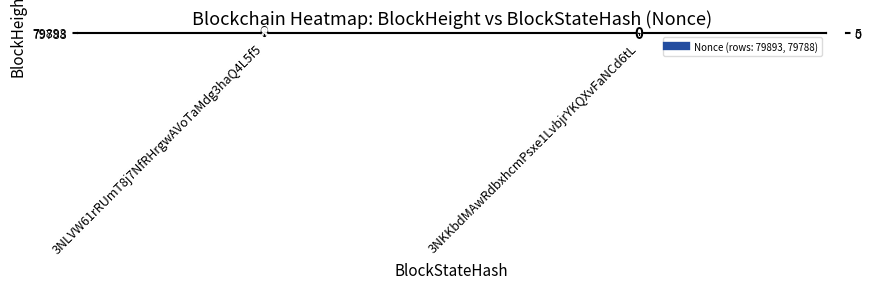

What is the difference between the maximum and minimum values in the 79788 series?

8